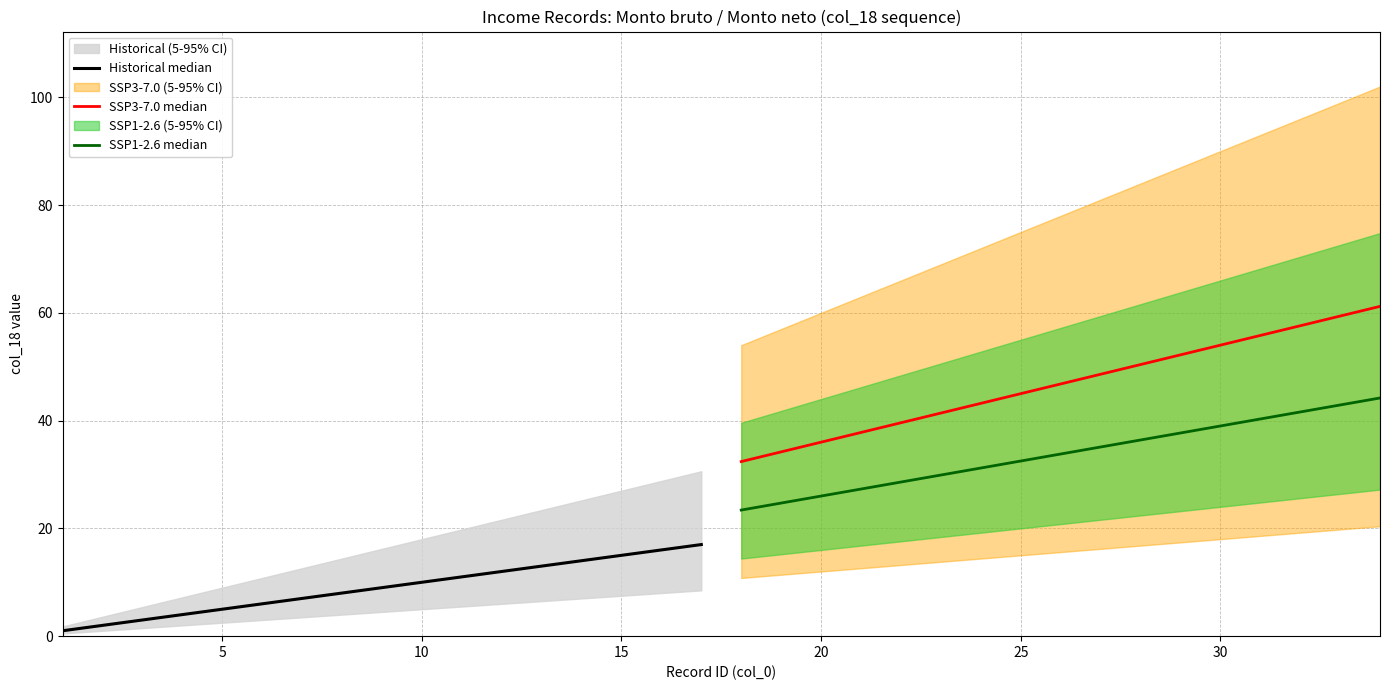

True or false: Historical median and SSP1-2.6 median intersect in this chart.

False